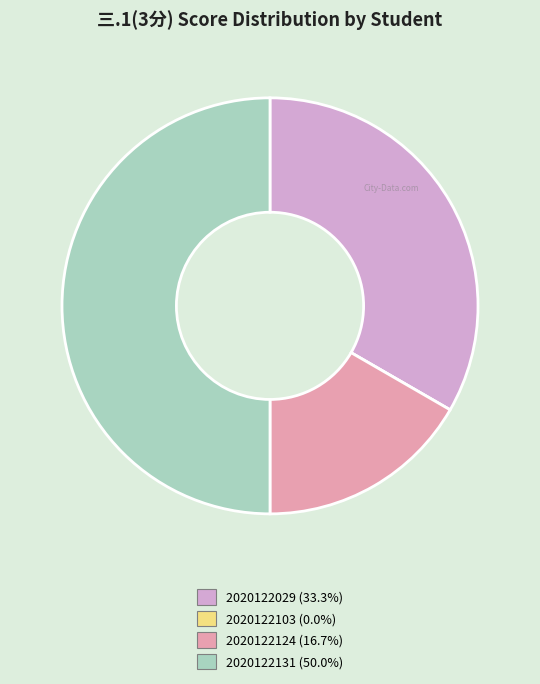

Approximately how many times larger is the value at 2020122124 compared to 2020122131?

0.3